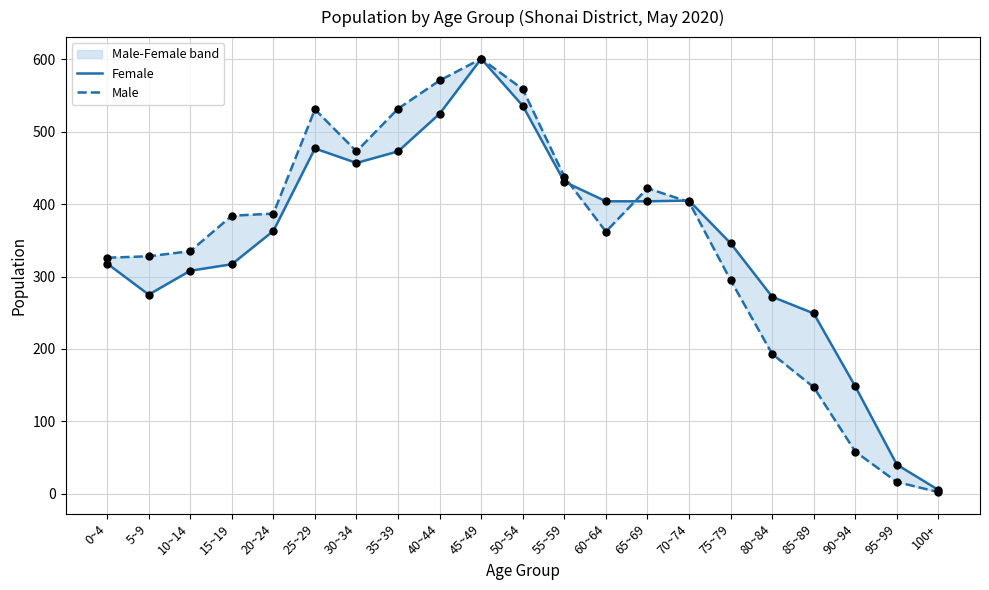

Is the value of Female at 40~44 greater than the value of Male at 10~14?

Yes